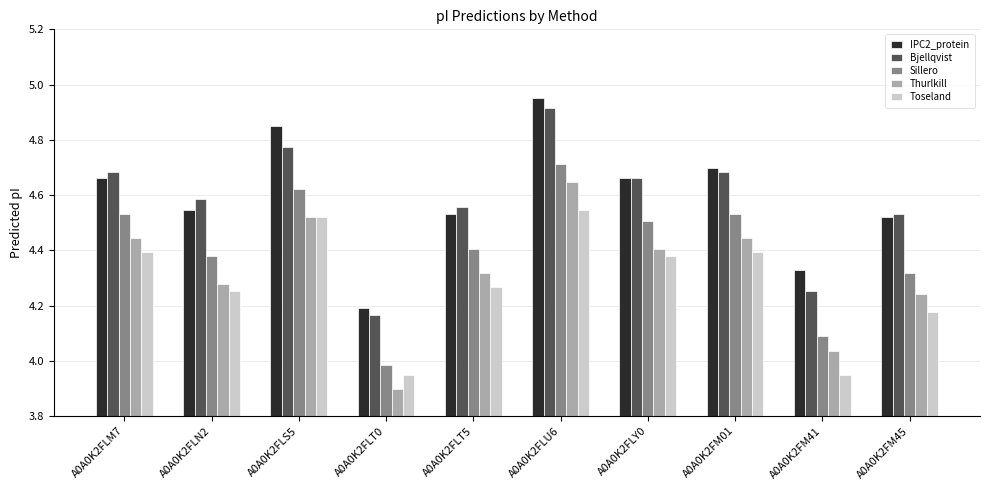

What is the label of the 8th bar from the left?

A0A0K2FM01